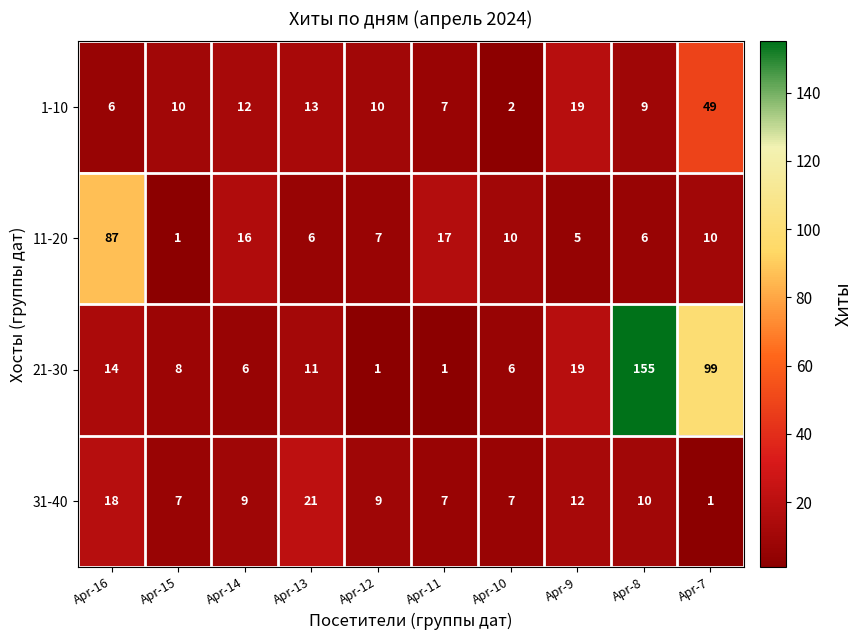

What is the difference between the maximum and minimum values in the 11-20 series?

86